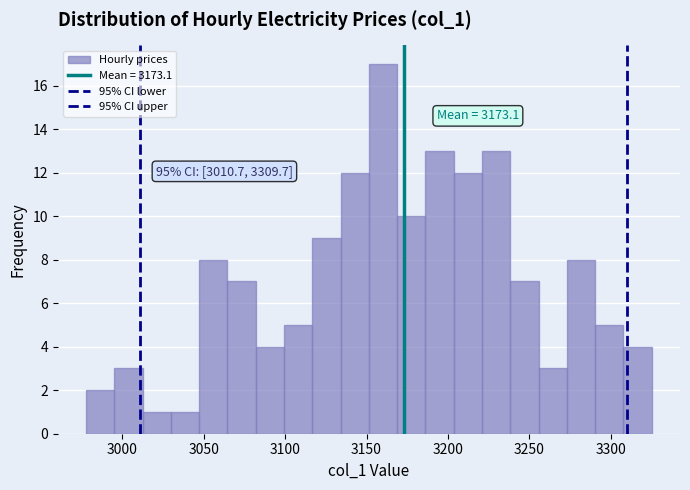

Read against the x-axis, roughly where is the centre of the tallest bar?

3160